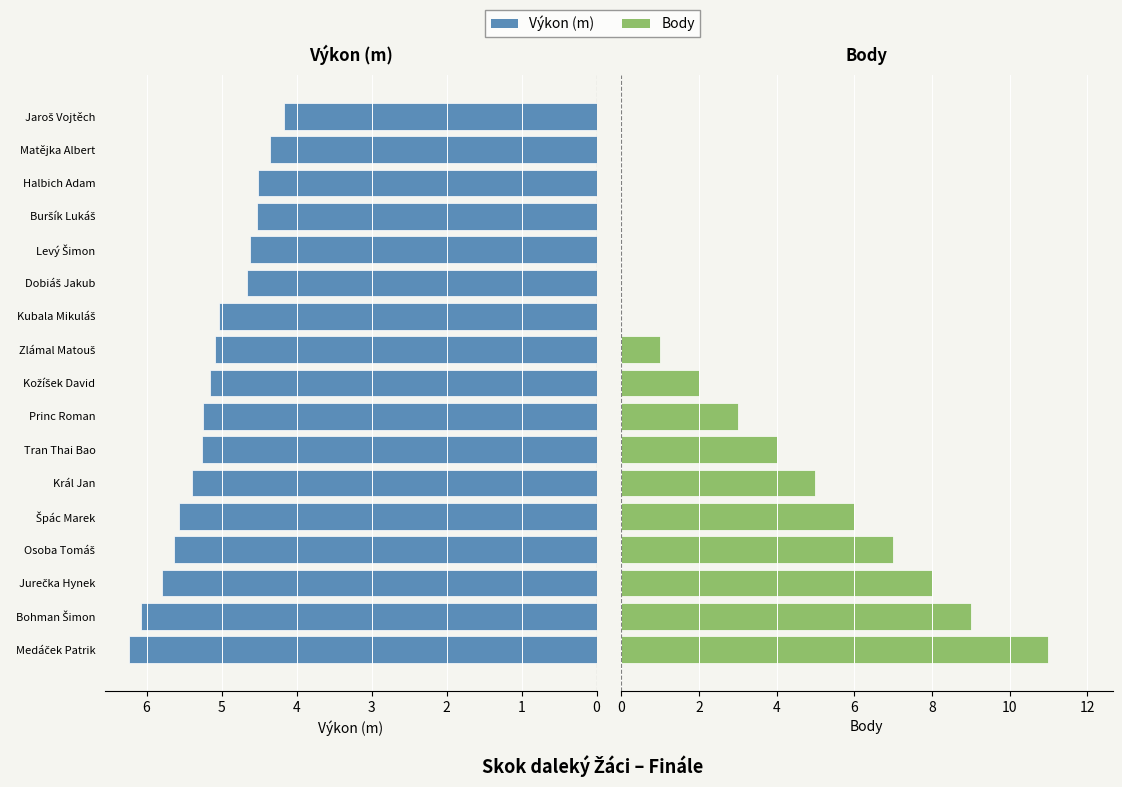

How many bars are there in total?

34